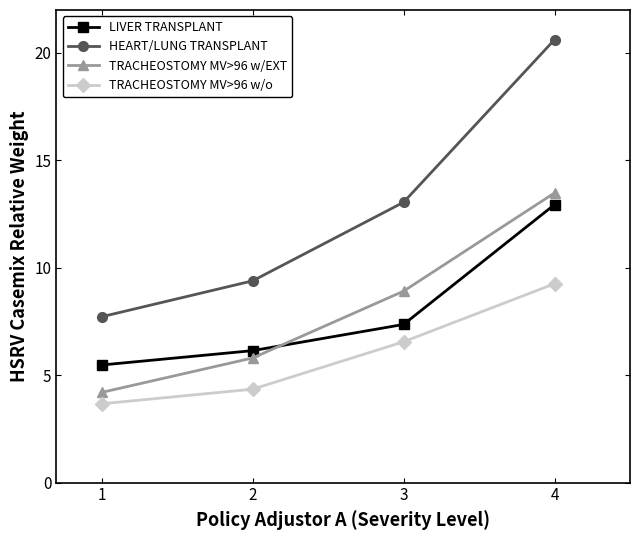

True or false: TRACHEOSTOMY MV>96 w/EXT has more than 2 interior local peaks.

False